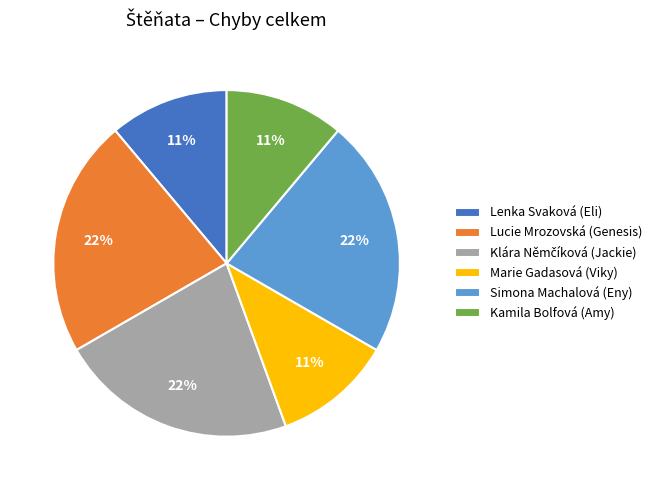

Does any single category account for the majority?

No